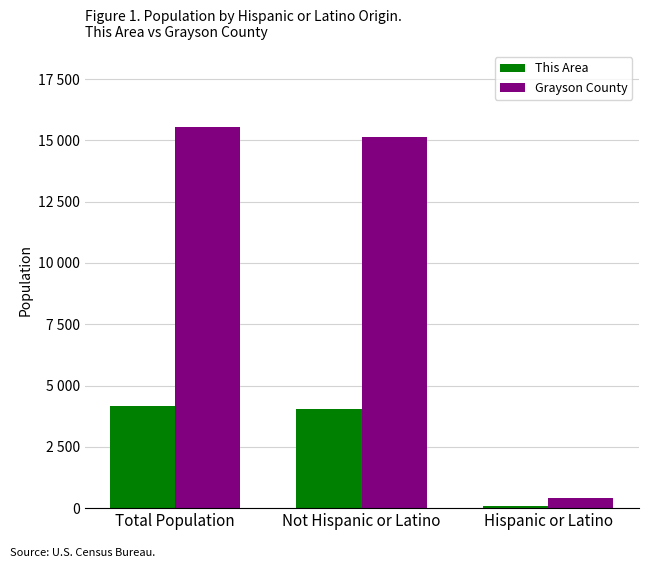

Are the bars horizontal?

No